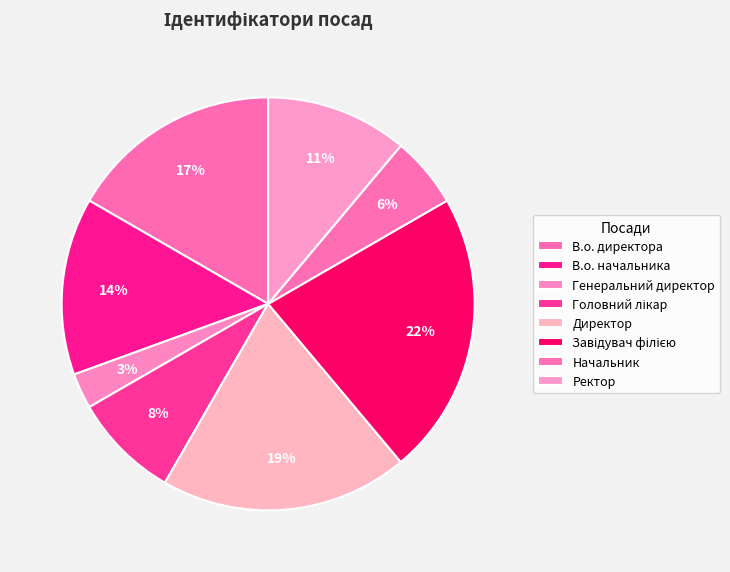

Count the number of slices in the pie.

8